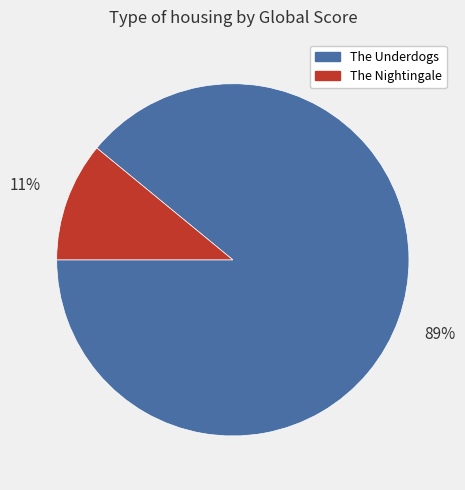

What percentage is the The Nightingale slice, to the nearest percent?

11%